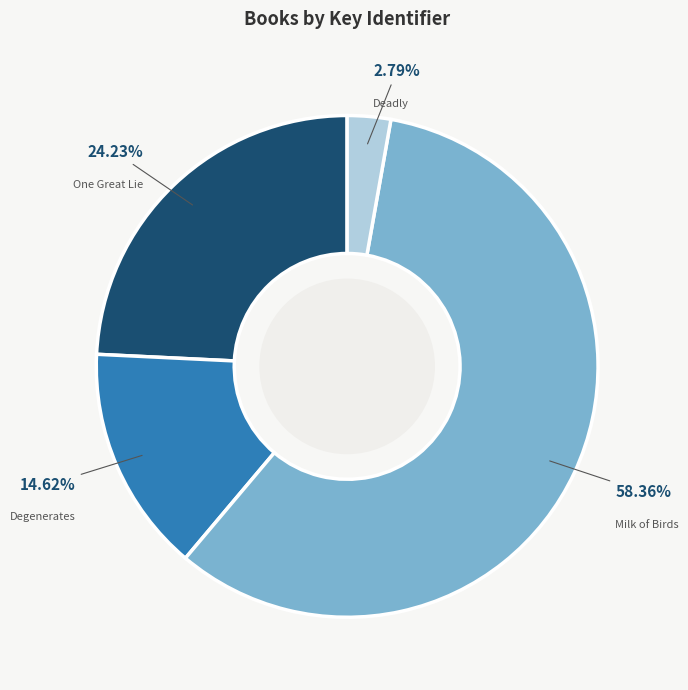

Is it true that Degenerates is 15% of the pie?

True